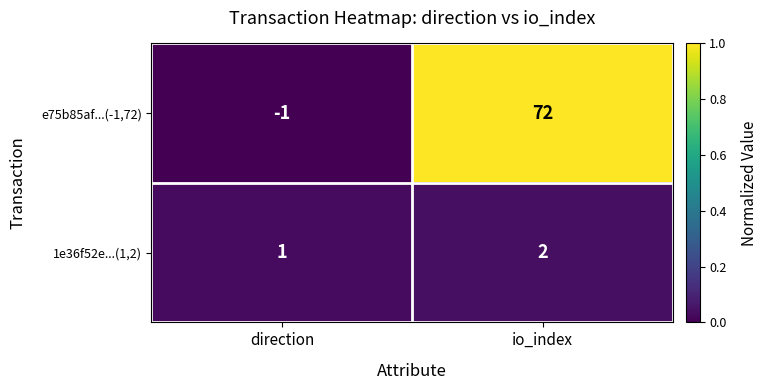

At which category does the chart reach its minimum across all series?

direction